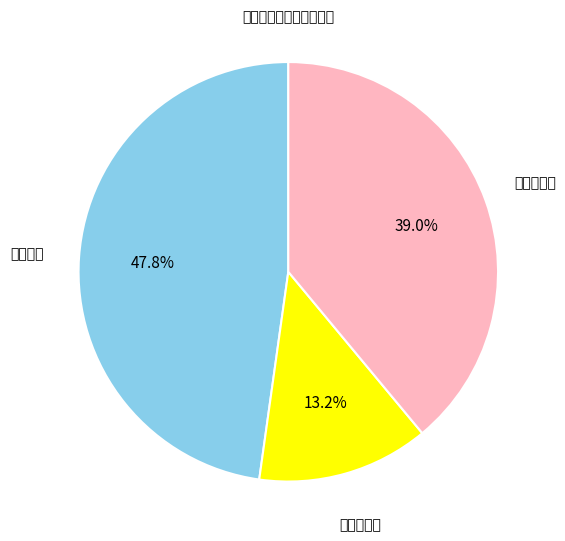

Count the number of slices in the pie.

3